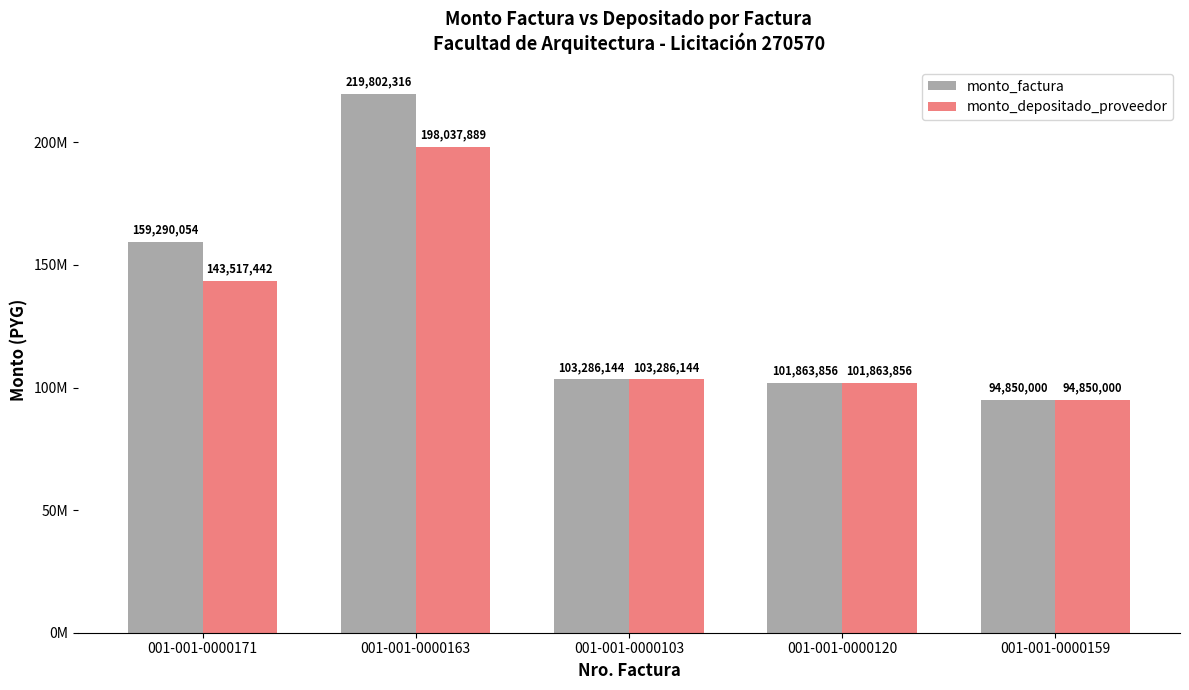

Reading right to left, list all the values displayed in this chart.

monto_factura: 94850000	101863856	103286144	219802316	159290054
monto_depositado_proveedor: 94850000	101863856	103286144	198037889	143517442